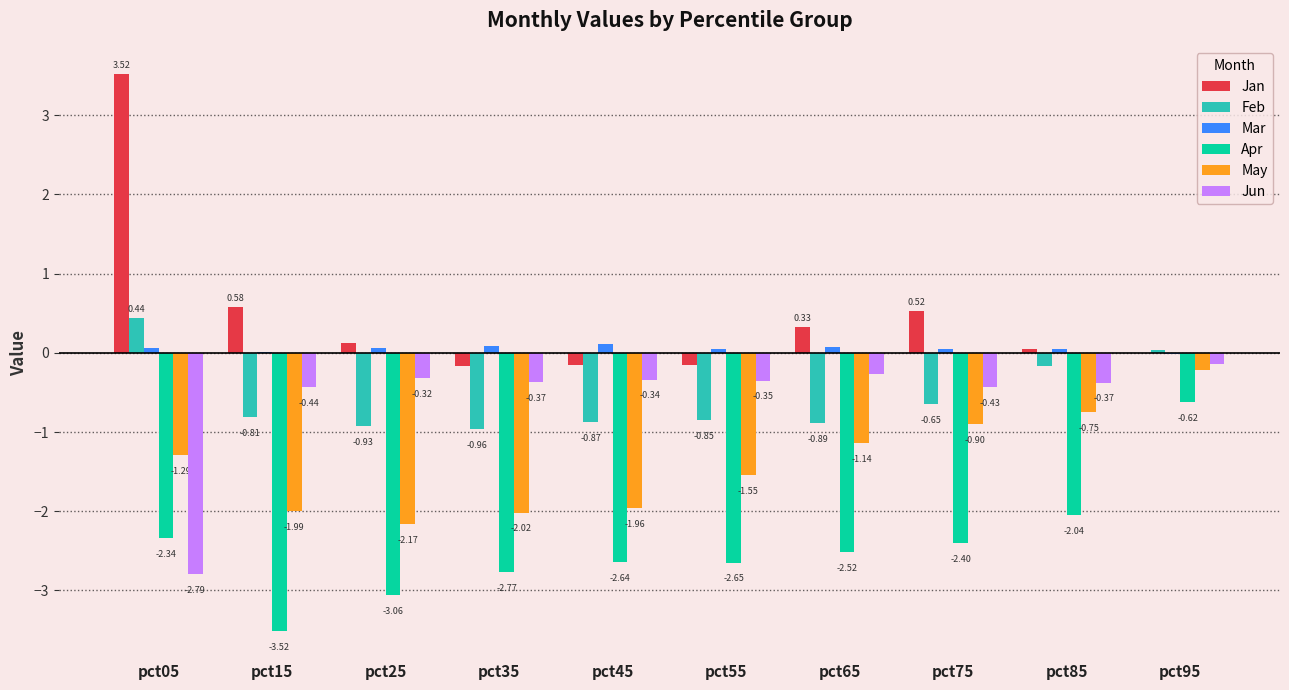

How many groups of bars are there?

10